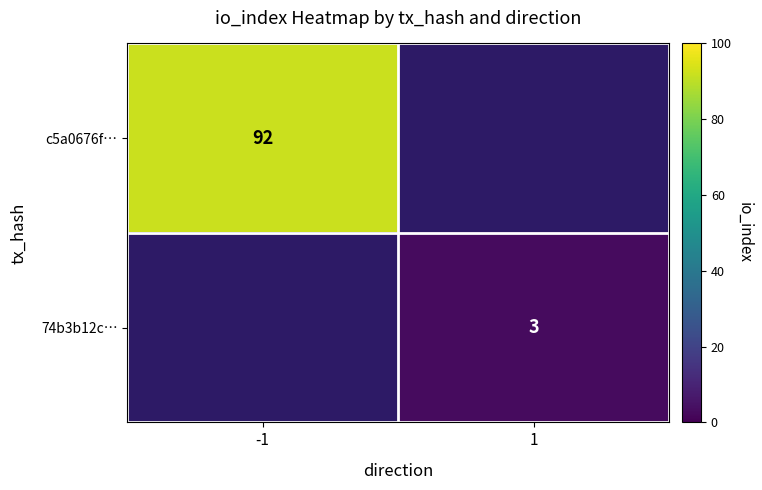

What is the smallest value displayed?

3.0